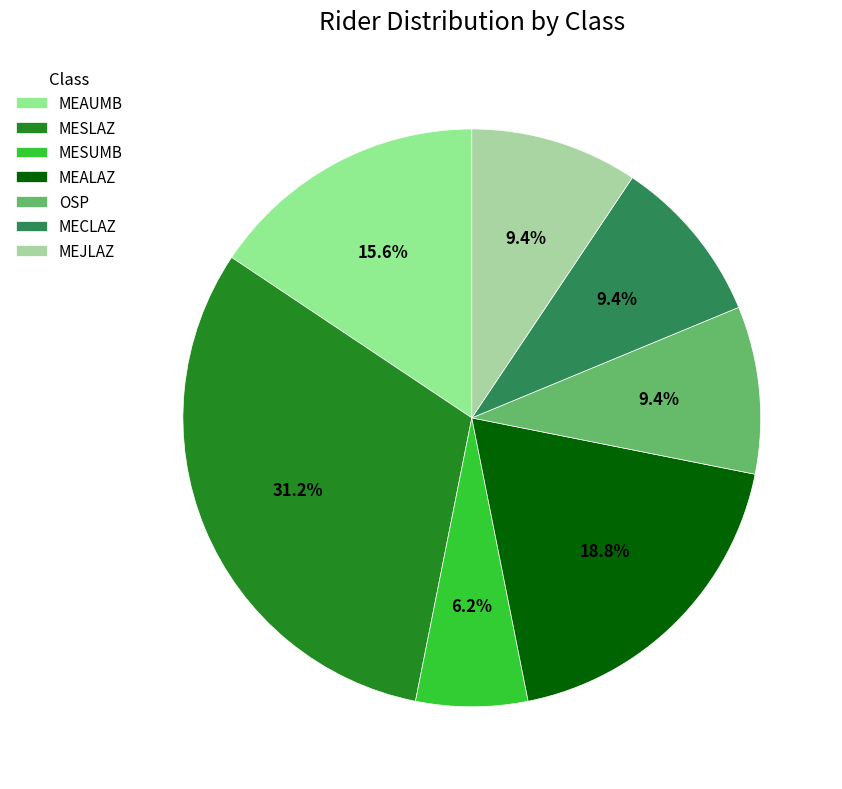

Approximately how many times larger is the value at MESLAZ compared to MEJLAZ?

3.3